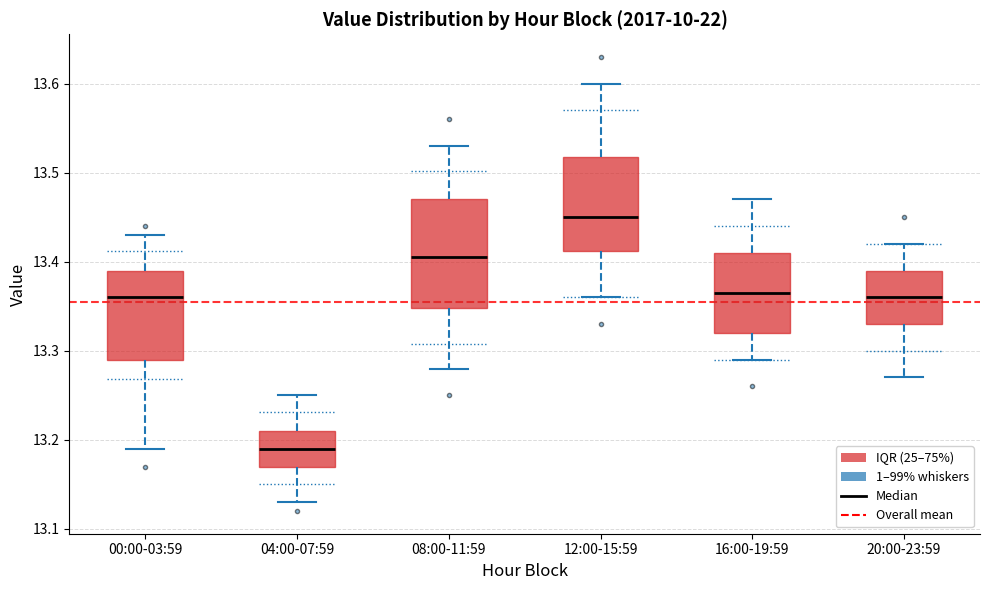

Reading left to right, read every box against the y-axis: the position of its median line, the range the box covers, and the ends of its whiskers. The values are not printed on the chart, so give them approximately, as read against the axis.

00:00-03:59: median 13.36, box 13.29 to 13.39, whiskers 13.19 to 13.43
04:00-07:59: median 13.19, box 13.17 to 13.21, whiskers 13.13 to 13.25
08:00-11:59: median 13.41, box 13.35 to 13.47, whiskers 13.28 to 13.53
12:00-15:59: median 13.45, box 13.41 to 13.52, whiskers 13.36 to 13.60
16:00-19:59: median 13.37, box 13.32 to 13.41, whiskers 13.29 to 13.47
20:00-23:59: median 13.36, box 13.33 to 13.39, whiskers 13.27 to 13.42